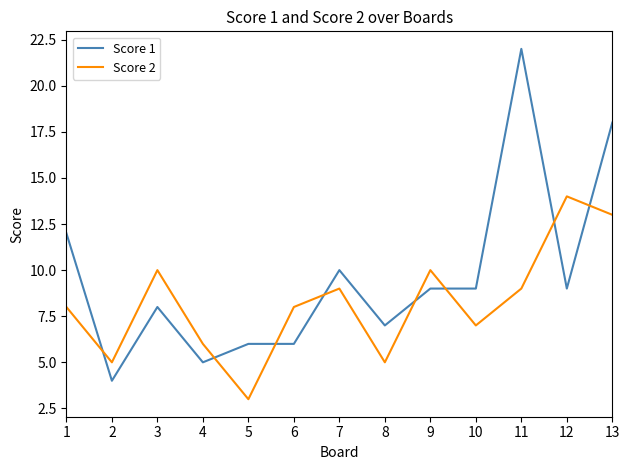

How many intersections are there between Score 1 and Score 2?

8